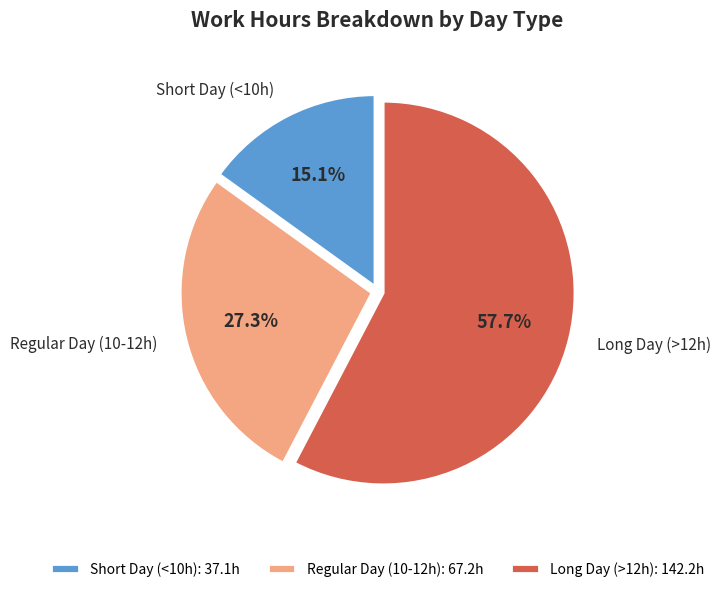

What percentage is NOT represented by Regular Day (10-12h): 67.2h?

72.7%